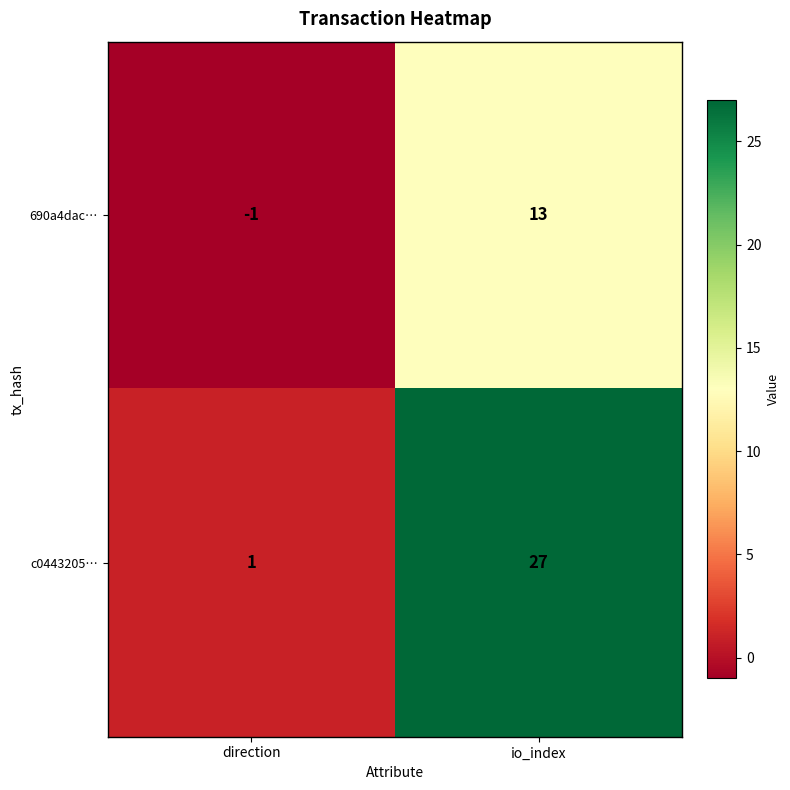

True or false: 690a4dac… has a value of -1 at direction.

True